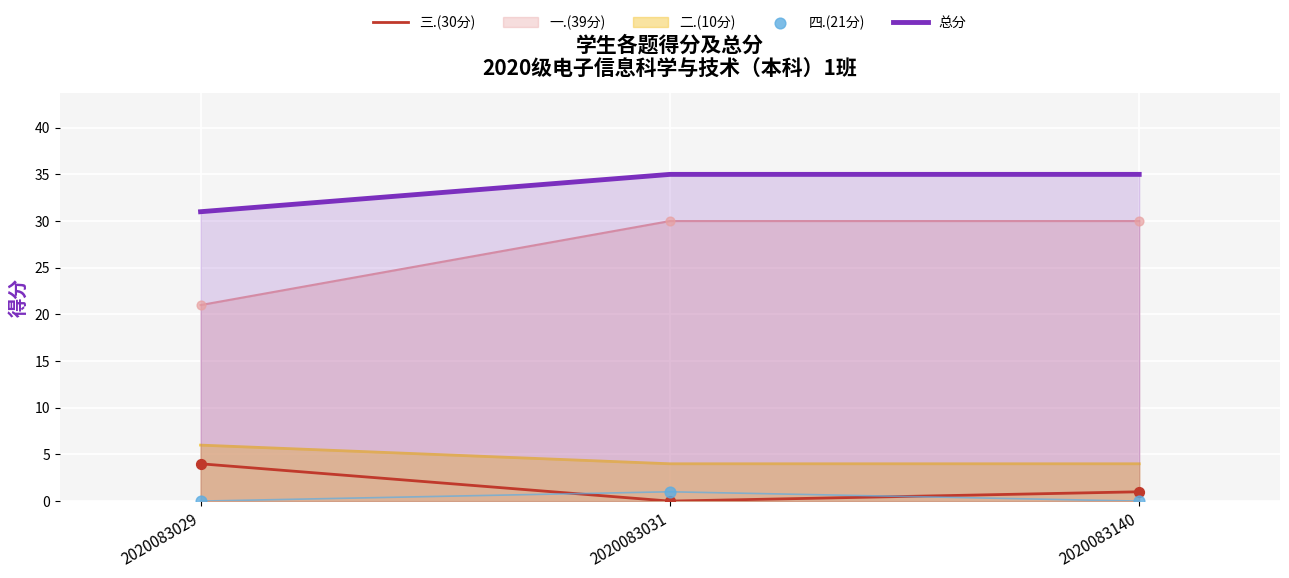

Which series has the largest total across all categories?

总分